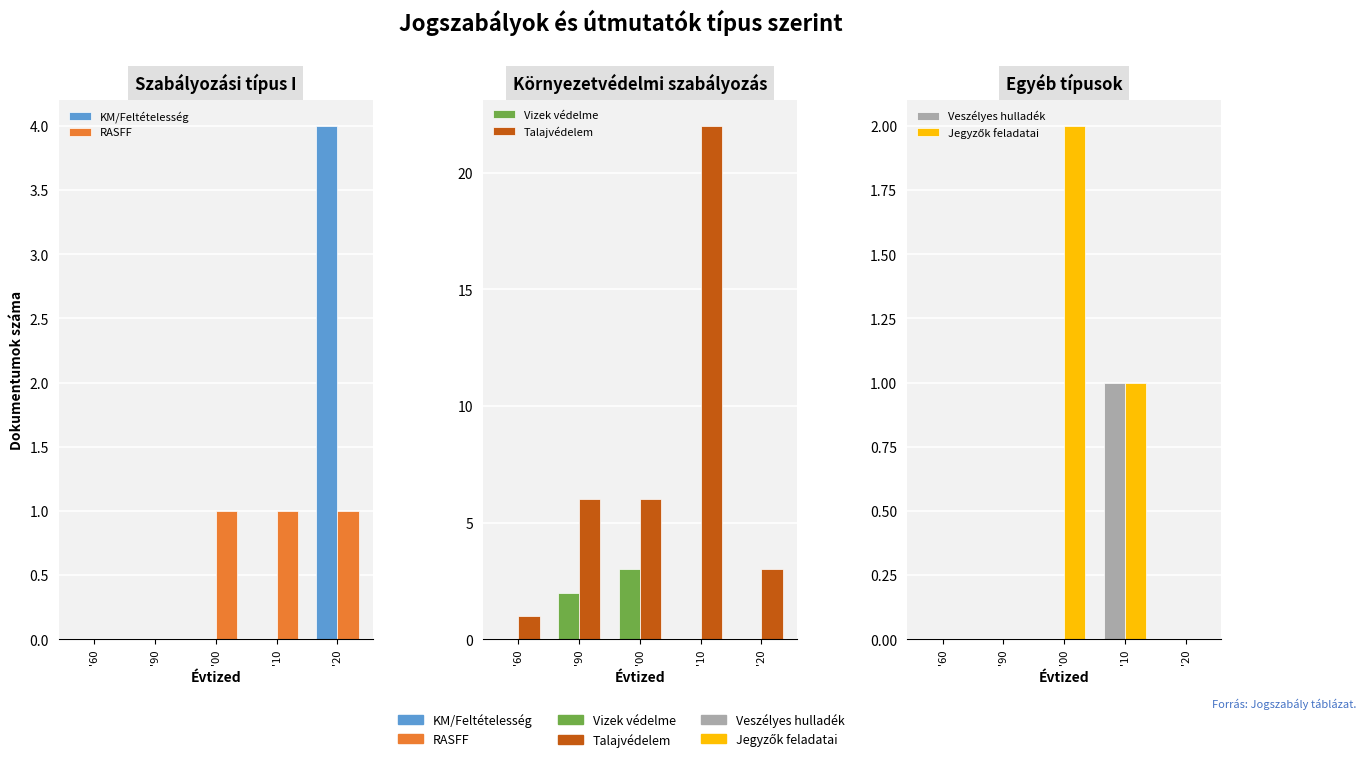

Reading left to right, list all the values displayed in this chart.

KM/Feltételesség: '60=0	'90=0	'00=0	'10=0	'20=4
RASFF: '60=0	'90=0	'00=1	'10=1	'20=1
Vizek védelme: '60=0	'90=2	'00=3	'10=0	'20=0
Talajvédelem: '60=1	'90=6	'00=6	'10=22	'20=3
Veszélyes hulladék: '60=0	'90=0	'00=0	'10=1	'20=0
Jegyzők feladatai: '60=0	'90=0	'00=2	'10=1	'20=0